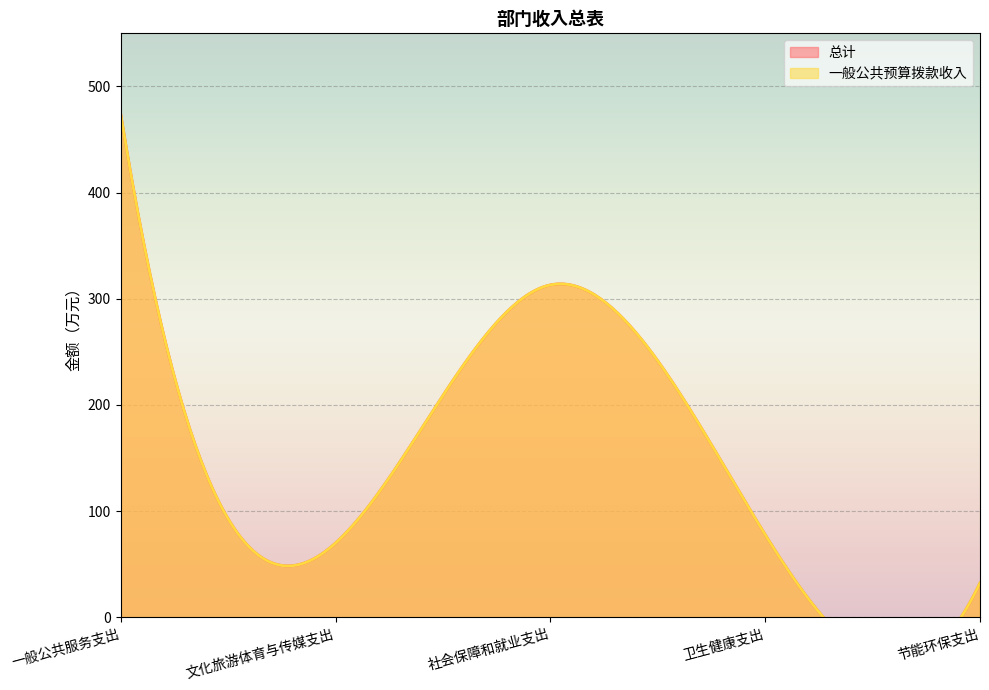

True or false: 总计 has a value of 32.3 at 节能环保支出.

True